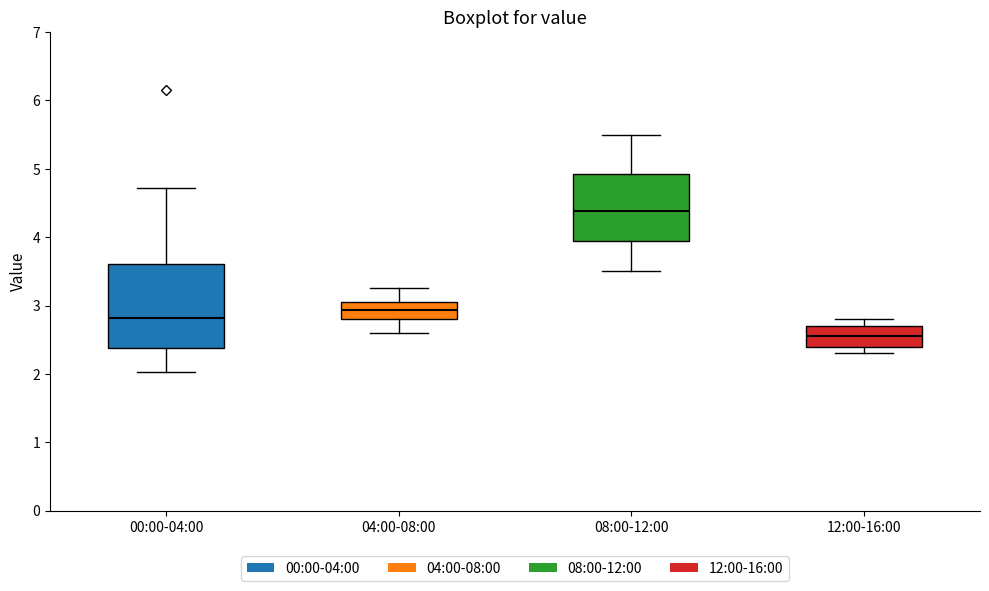

Reading left to right, read every box against the y-axis: the position of its median line, the range the box covers, and the ends of its whiskers. The values are not printed on the chart, so give them approximately, as read against the axis.

00:00-04:00: median 2.8, box 2.4 to 3.6, whiskers 2.0 to 4.7
04:00-08:00: median 2.9, box 2.8 to 3.1, whiskers 2.6 to 3.3
08:00-12:00: median 4.4, box 3.9 to 4.9, whiskers 3.5 to 5.5
12:00-16:00: median 2.6, box 2.4 to 2.7, whiskers 2.3 to 2.8